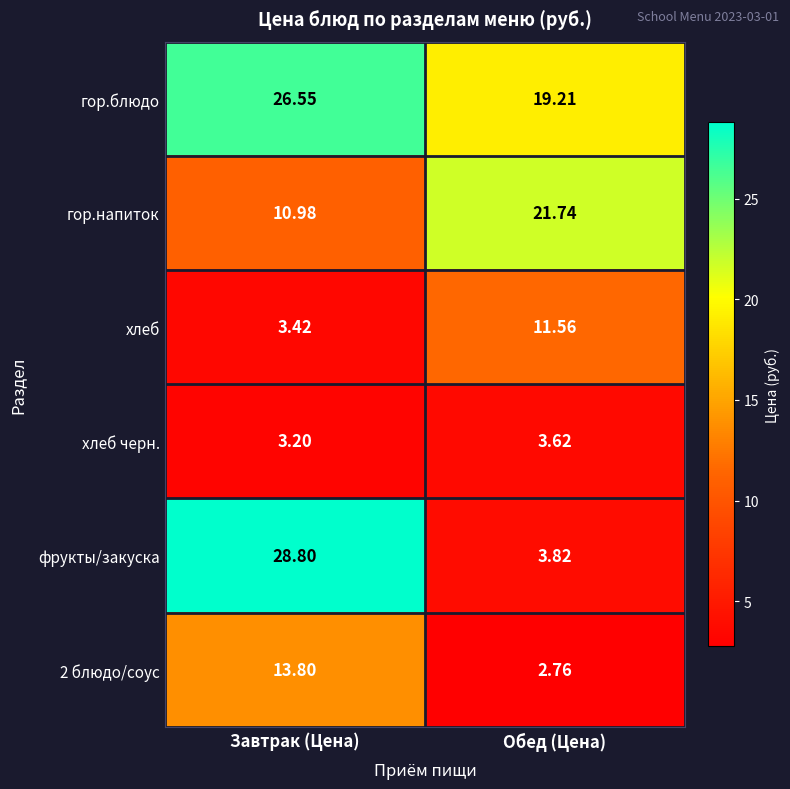

Count the number of categories in the chart.

2